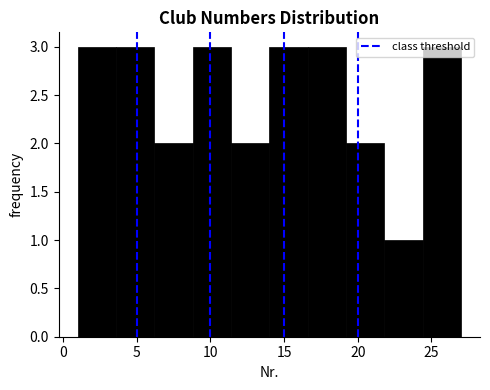

Reading left to right, list every bar in this chart as the range it spans on the x-axis followed by its height. Neither the bar edges nor the heights are printed on the chart, so give them approximately, as read against the axes.

1.0 to 3.6: 3
3.6 to 6.2: 3
6.2 to 8.8: 2
8.8 to 11.4: 3
11.4 to 14.0: 2
14.0 to 16.6: 3
16.6 to 19.2: 3
19.2 to 21.8: 2
21.8 to 24.4: 1
24.4 to 27.0: 3